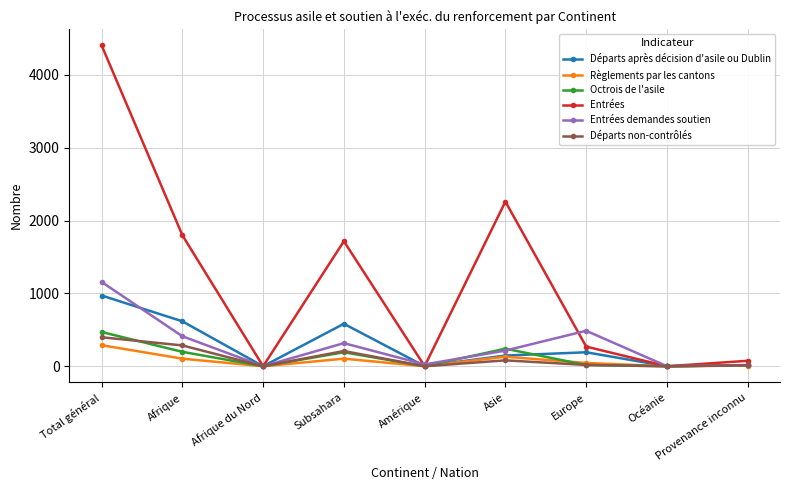

What is the label of the 2nd point from the right?

Océanie